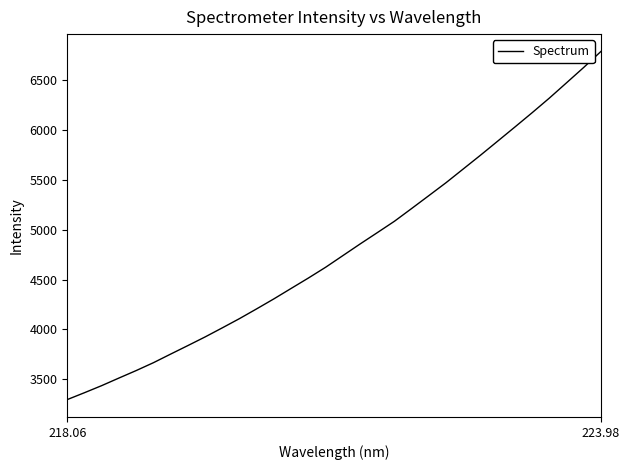

What is the difference between the maximum and minimum values?

3488.9